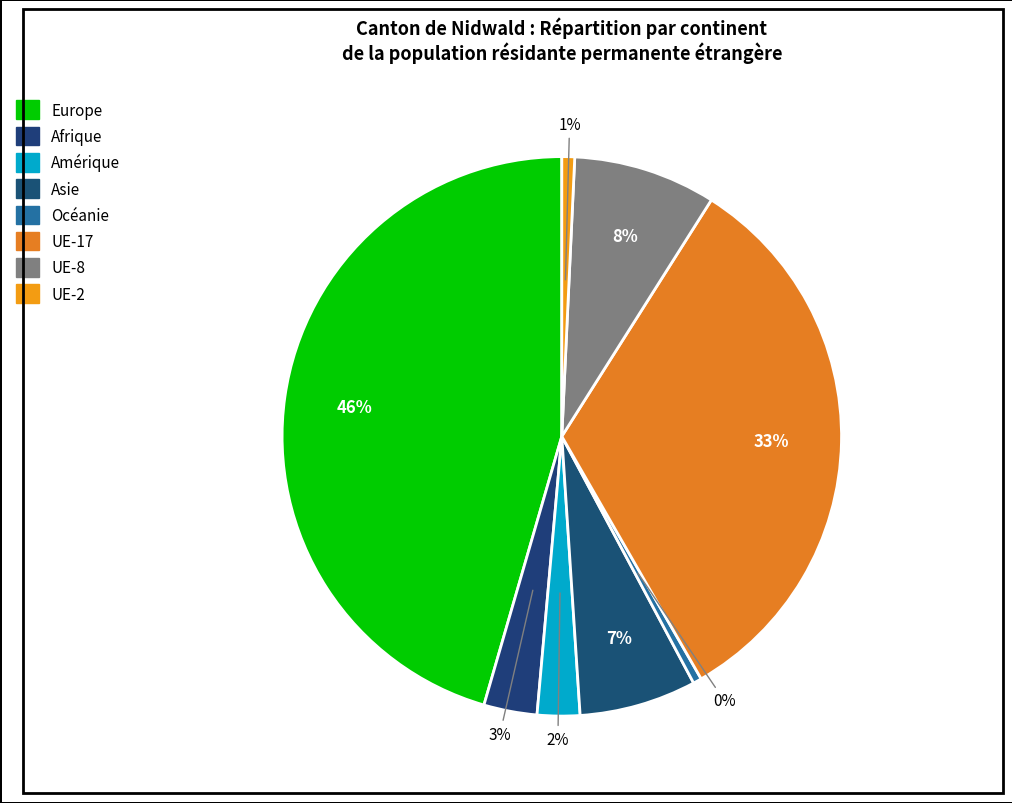

To the nearest percent, what portion does Asie represent?

7%